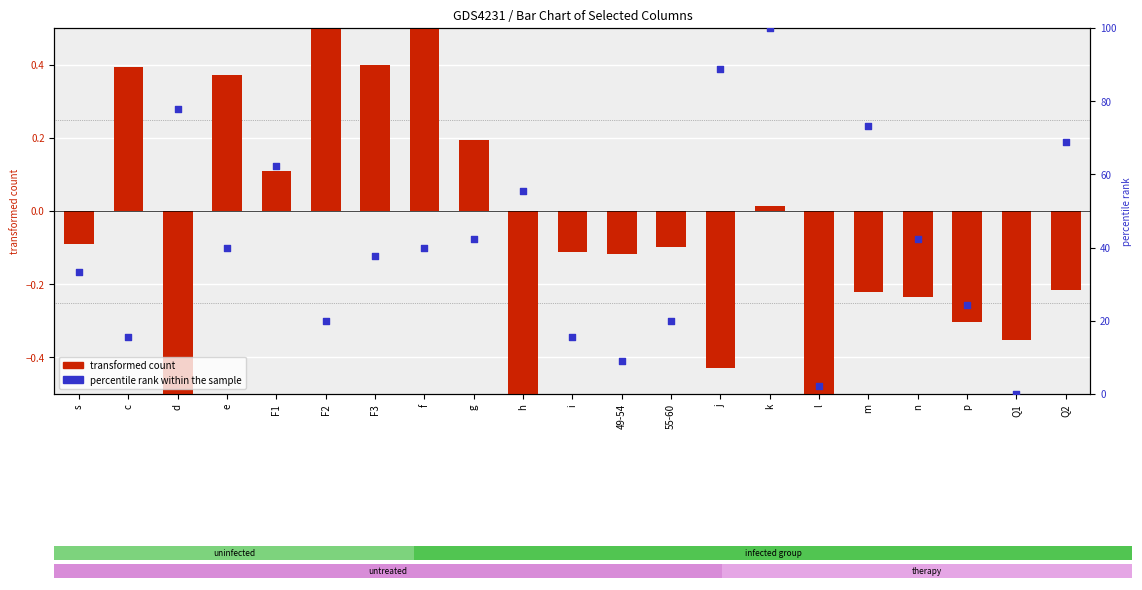

Which series has the largest Y range (max minus min)?

percentile rank within the sample